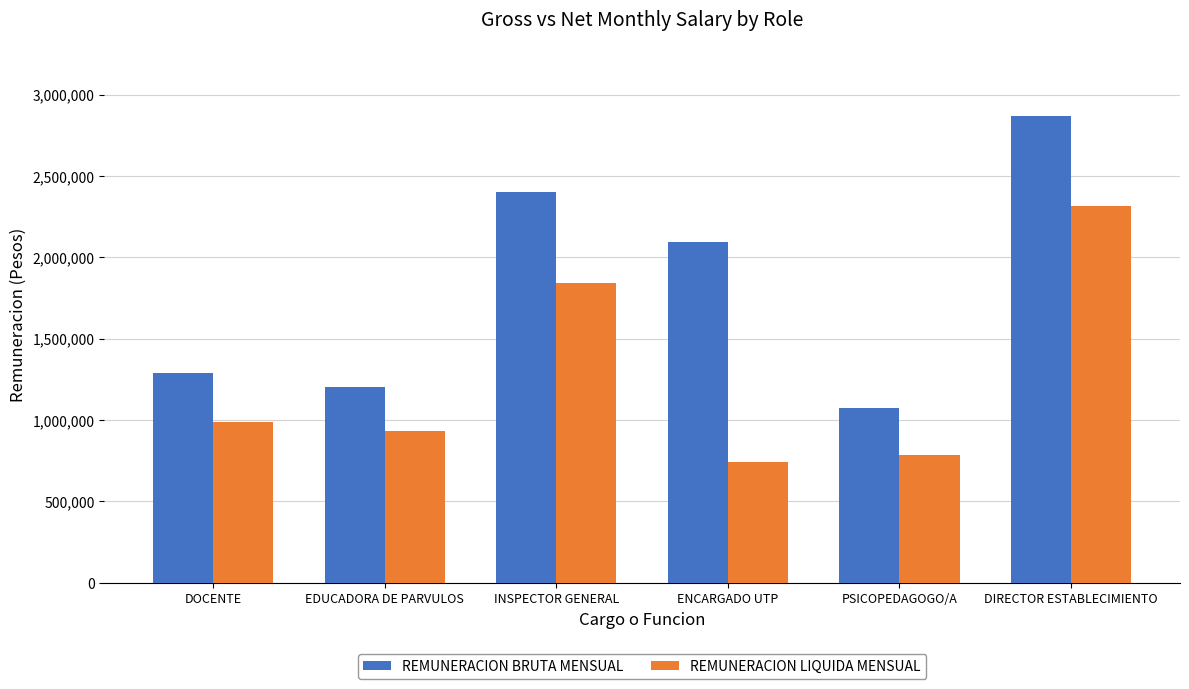

Does the chart contain any negative values?

No